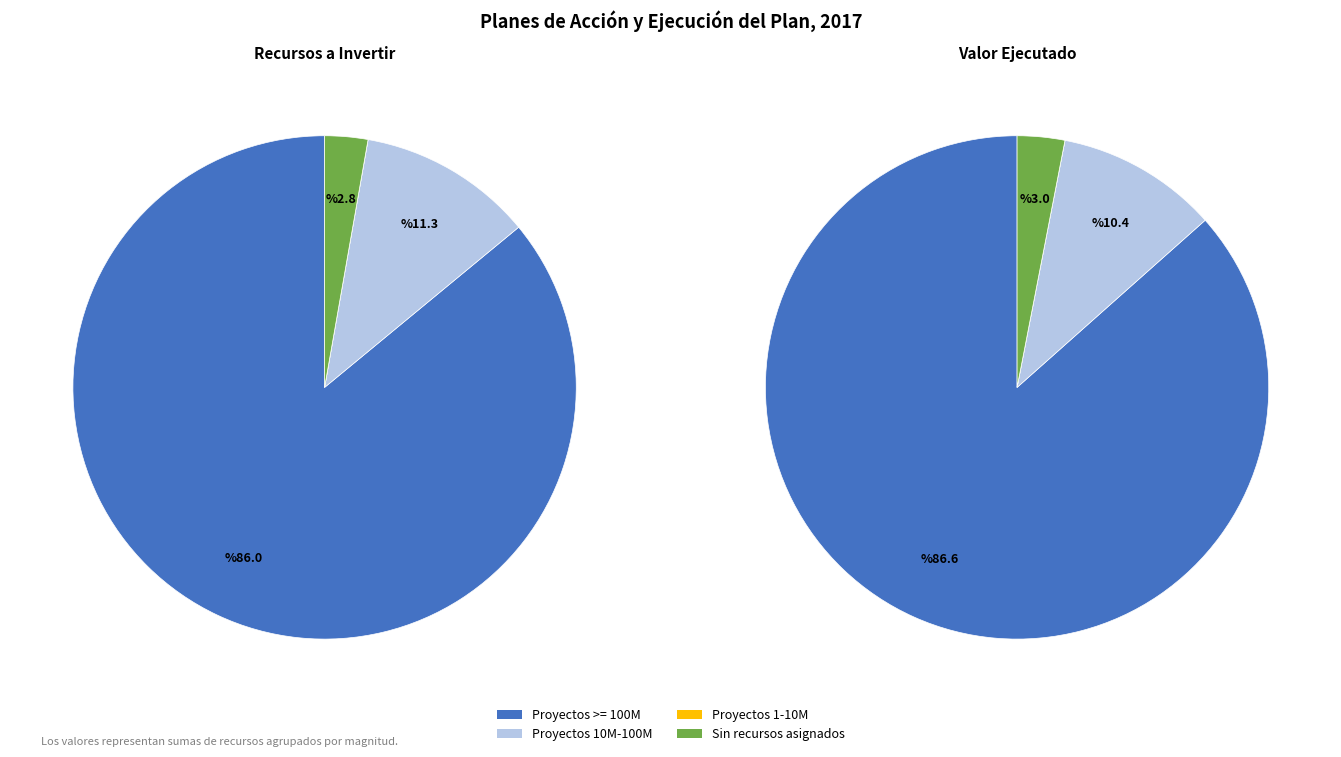

True or false: FILA_12 accounts for 1% of the total.

False